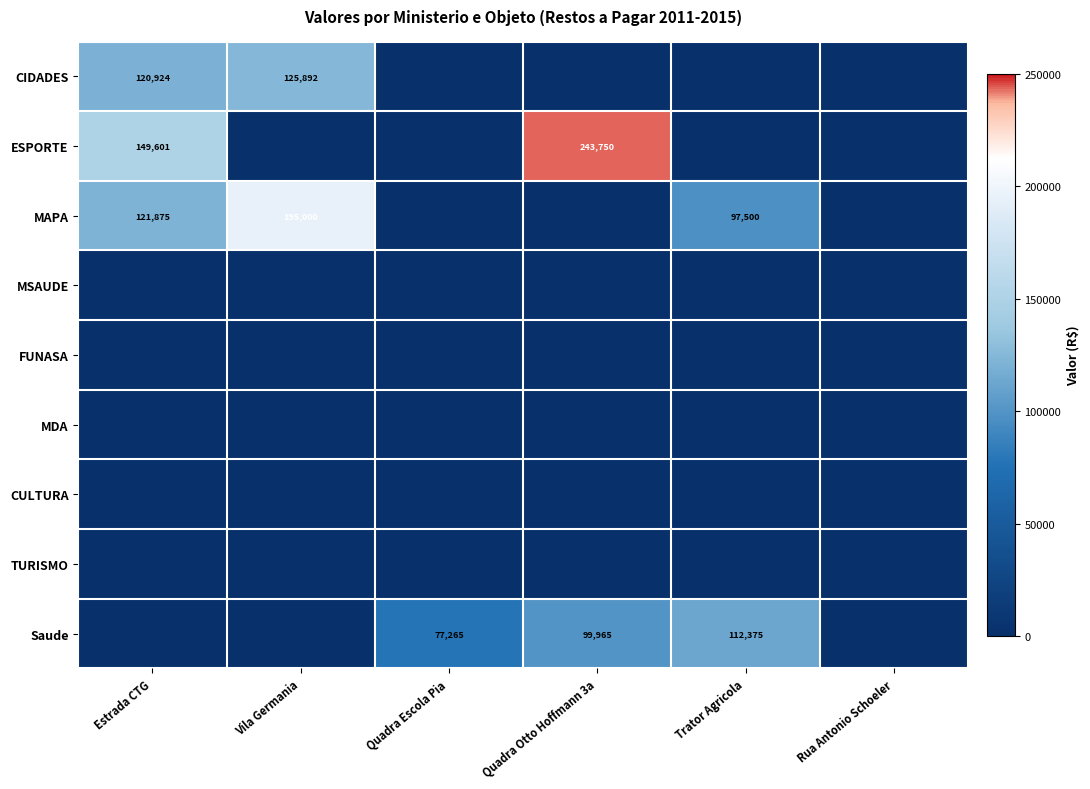

At how many categories does at least one series exceed 26556?

5